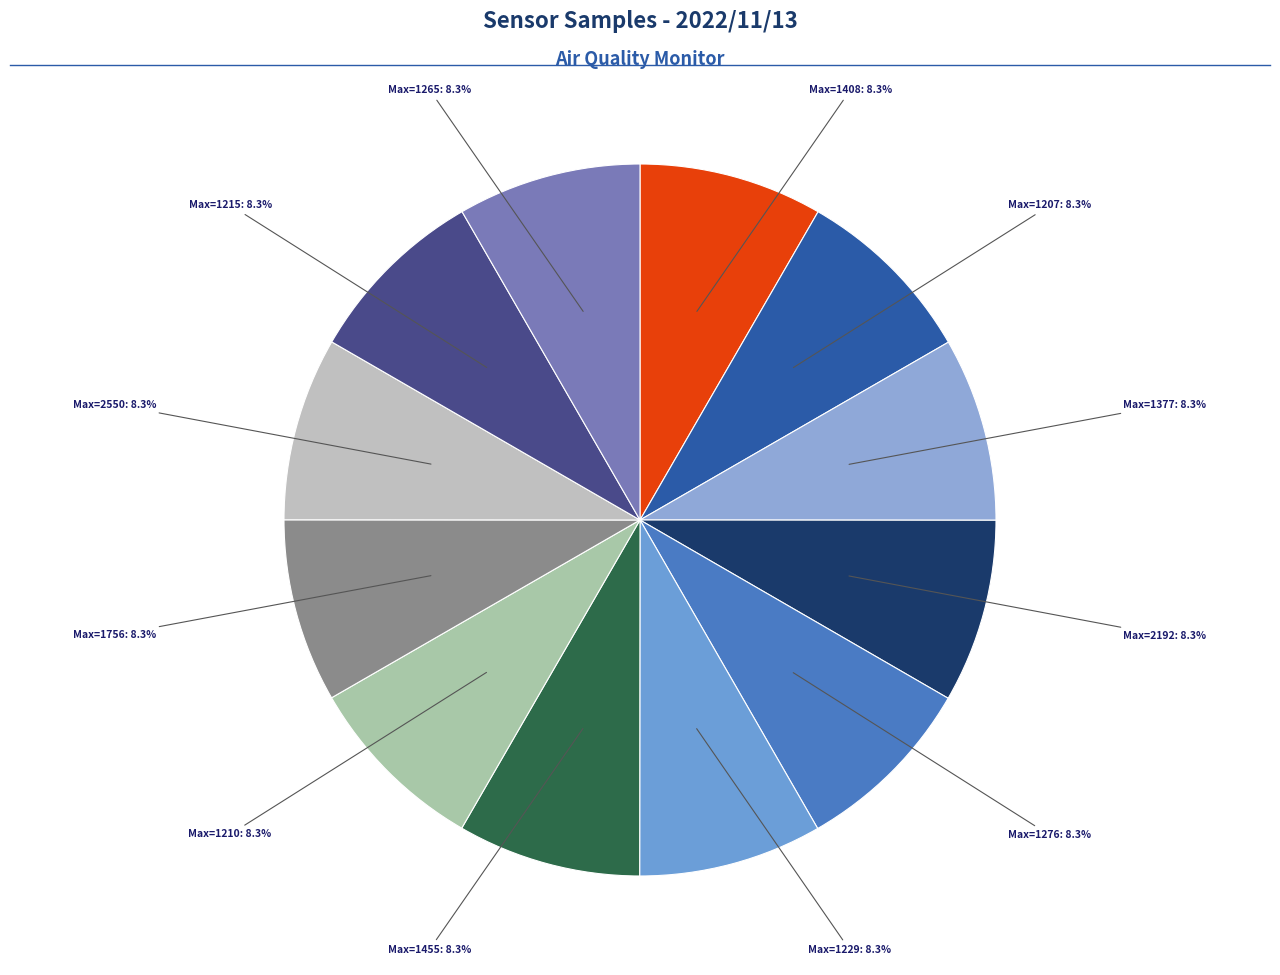

How many slices are in this pie chart?

12